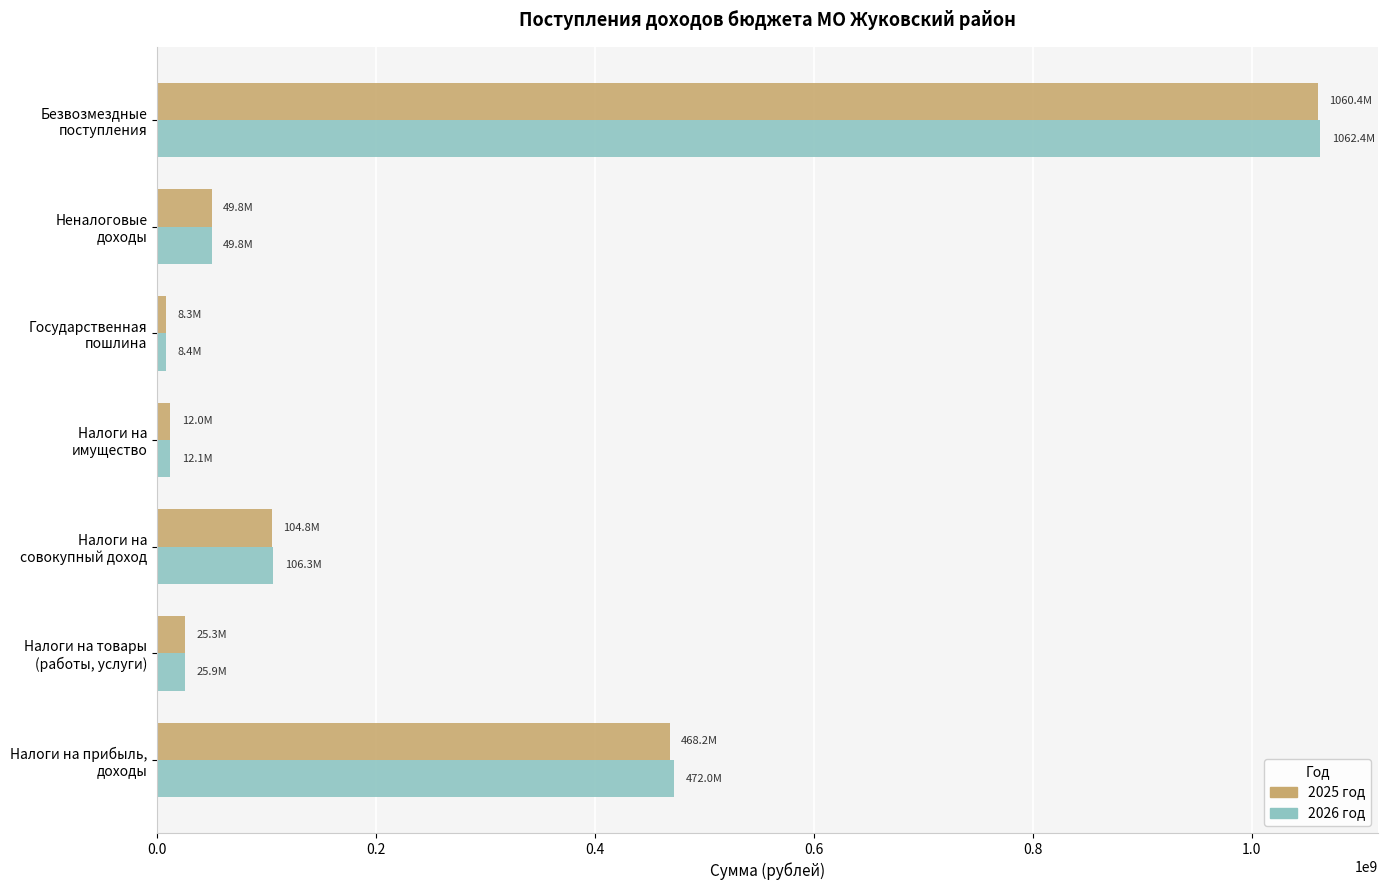

Which series has the widest spread of values?

2026 год